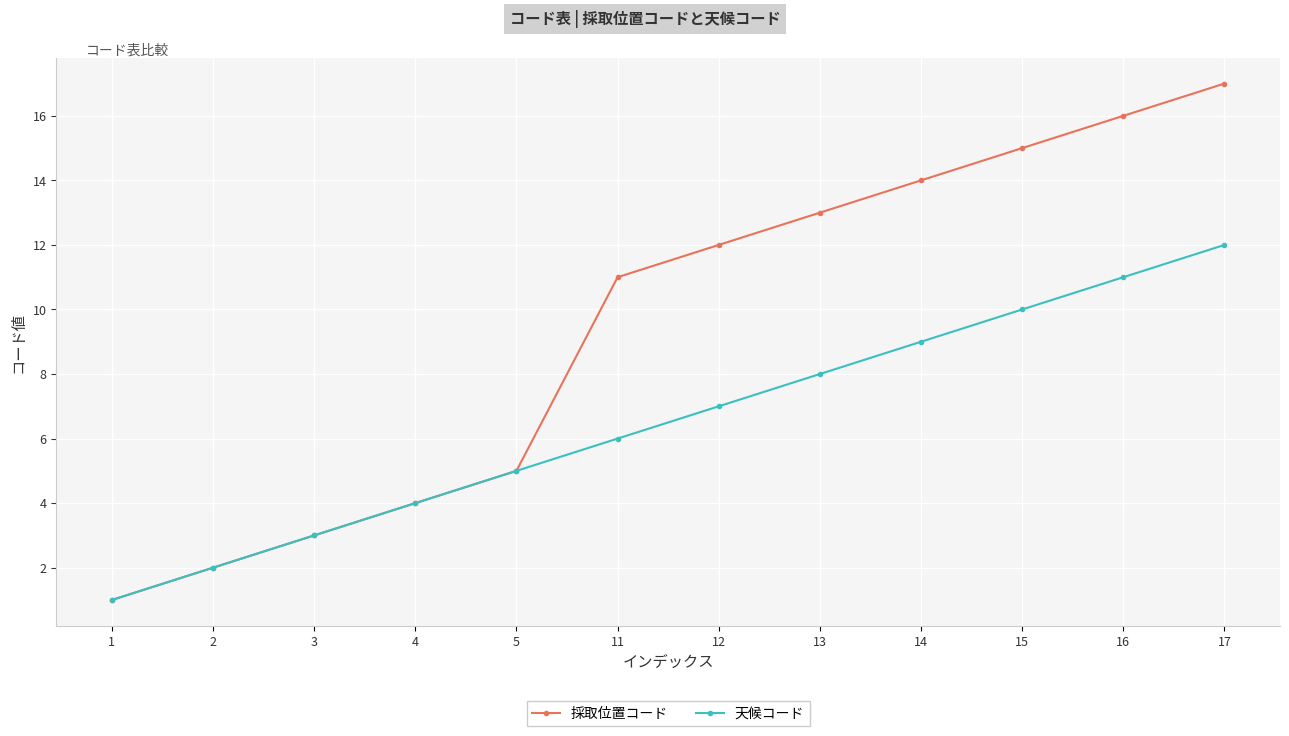

At how many categories does at least one series exceed 6?

7